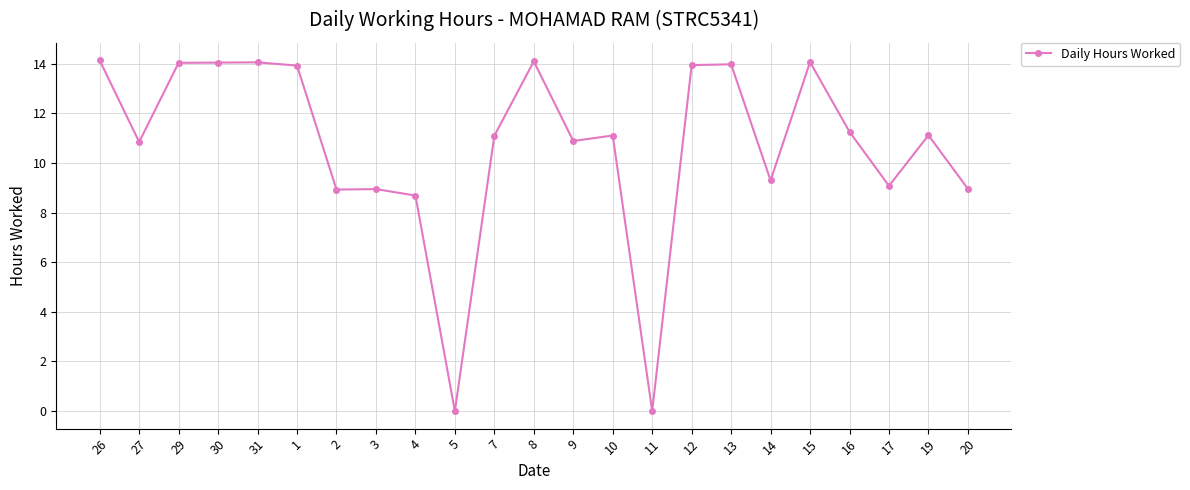

Where does the data first go above 11?

26